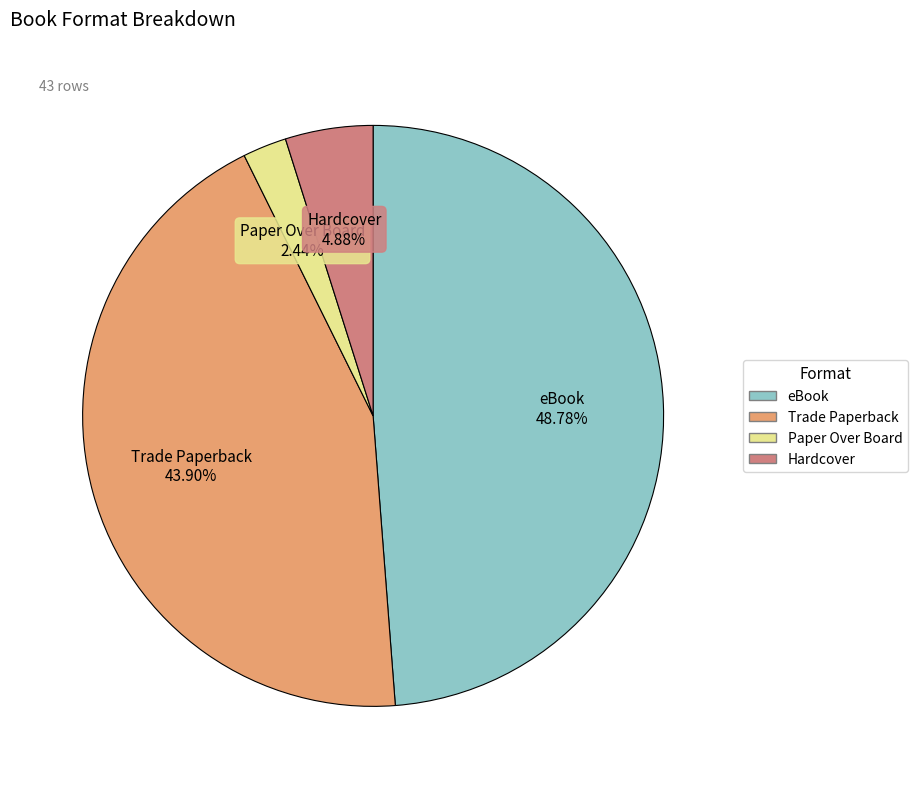

To the nearest percent, what is the difference between the Trade Paperback and Paper Over Board slice percentages?

41%